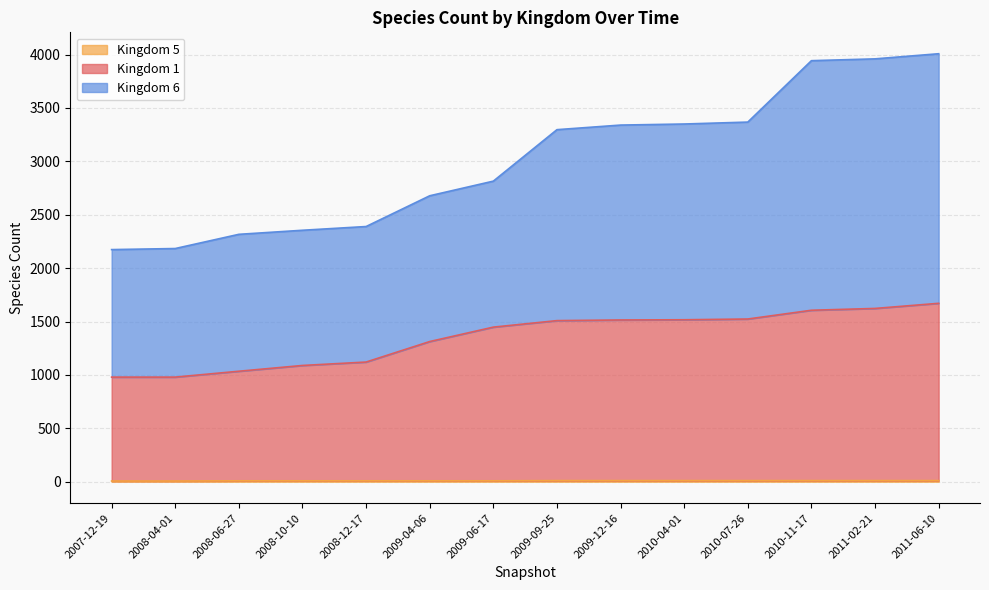

What is the label of the 10th point from the right?

2008-12-17